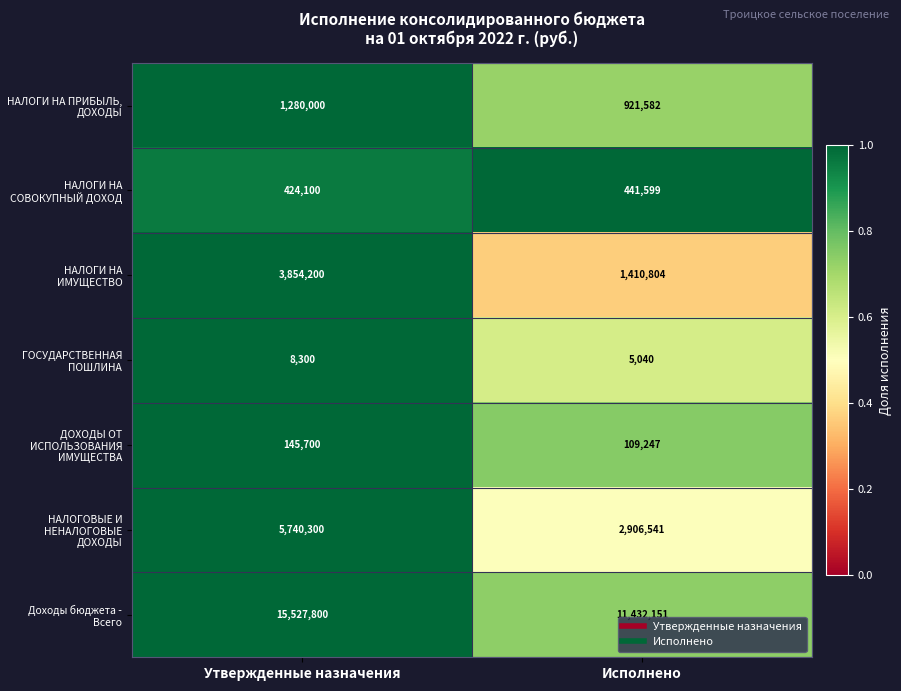

Which series has the widest spread of values?

Доходы бюджета - Всего